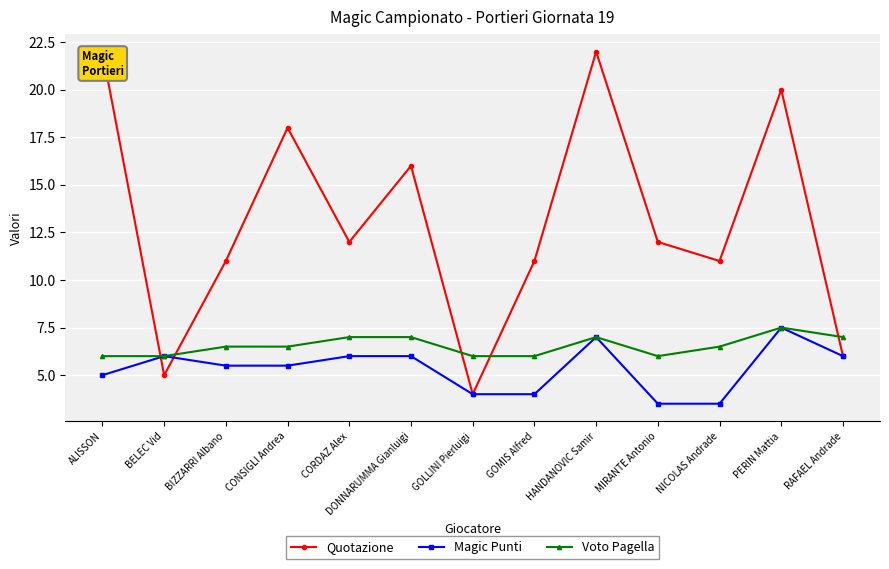

Count the Magic Punti values in the range 4 to 6.

9